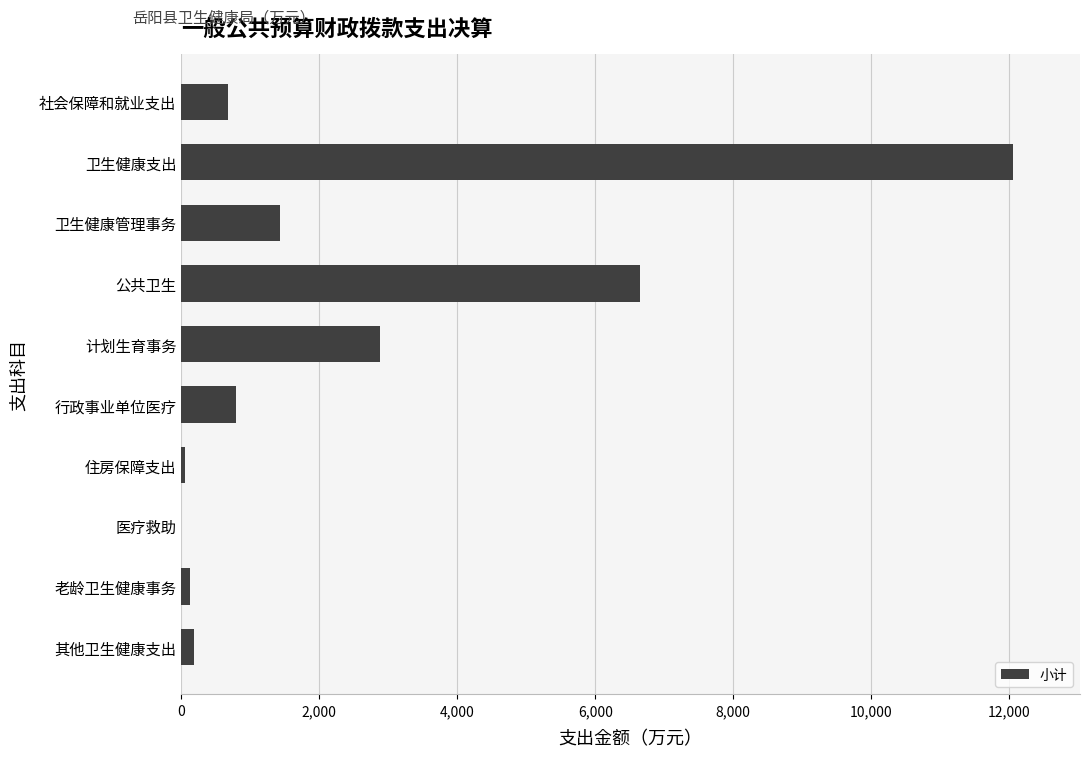

What is the average value?

2485.1